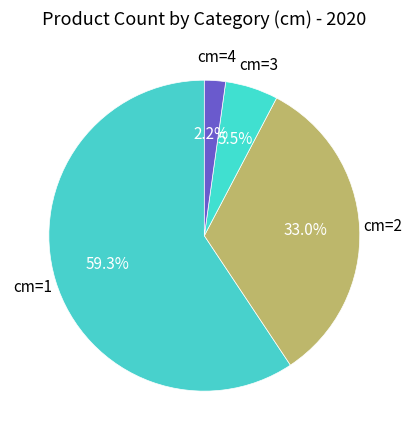

Count the number of slices in the pie.

4